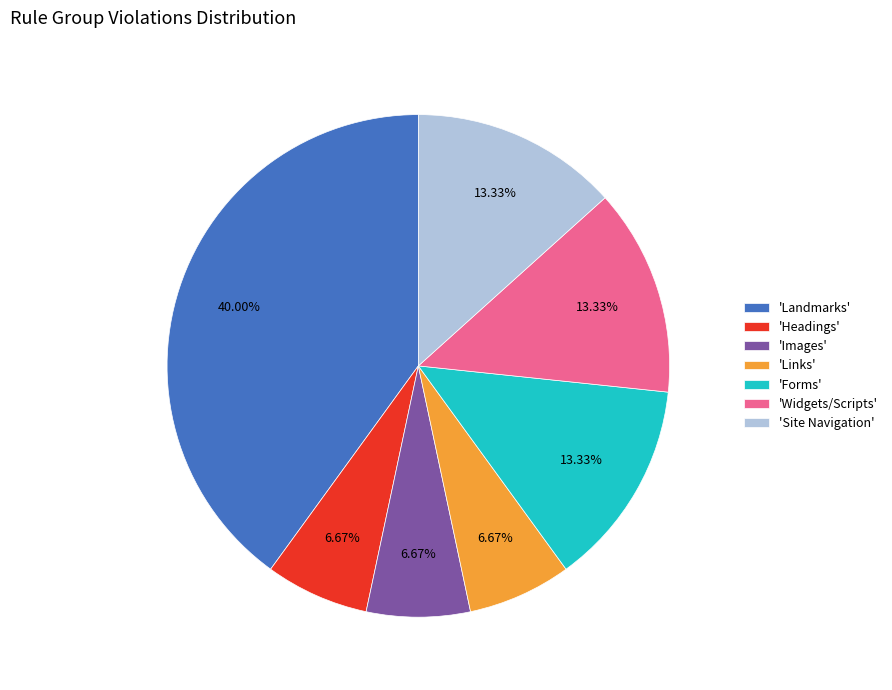

Is there a majority slice in this chart?

No